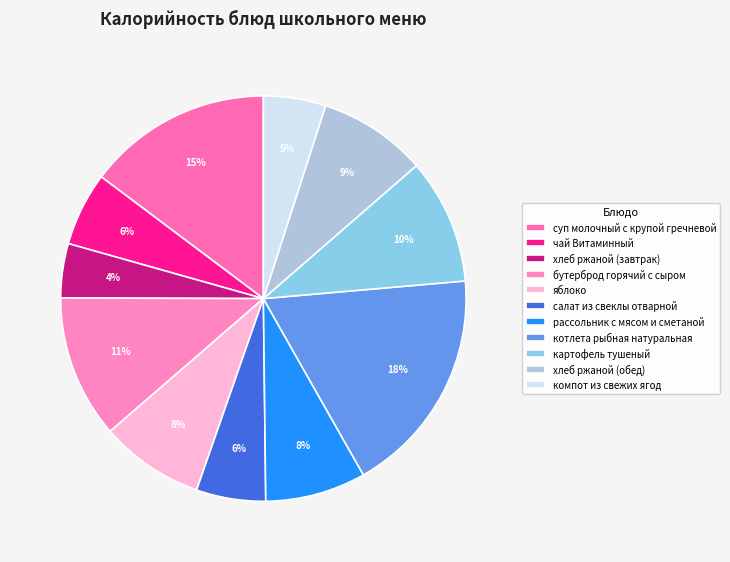

What percentage do котлета рыбная натуральная and чай Витаминный together represent?

24.1%